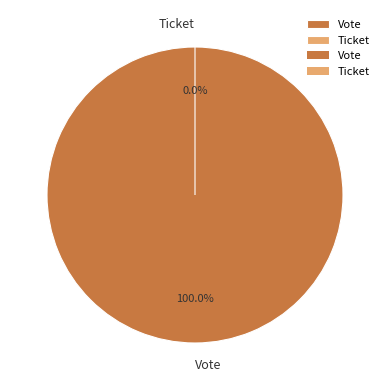

True or false: Ticket accounts for 14% of the total.

False